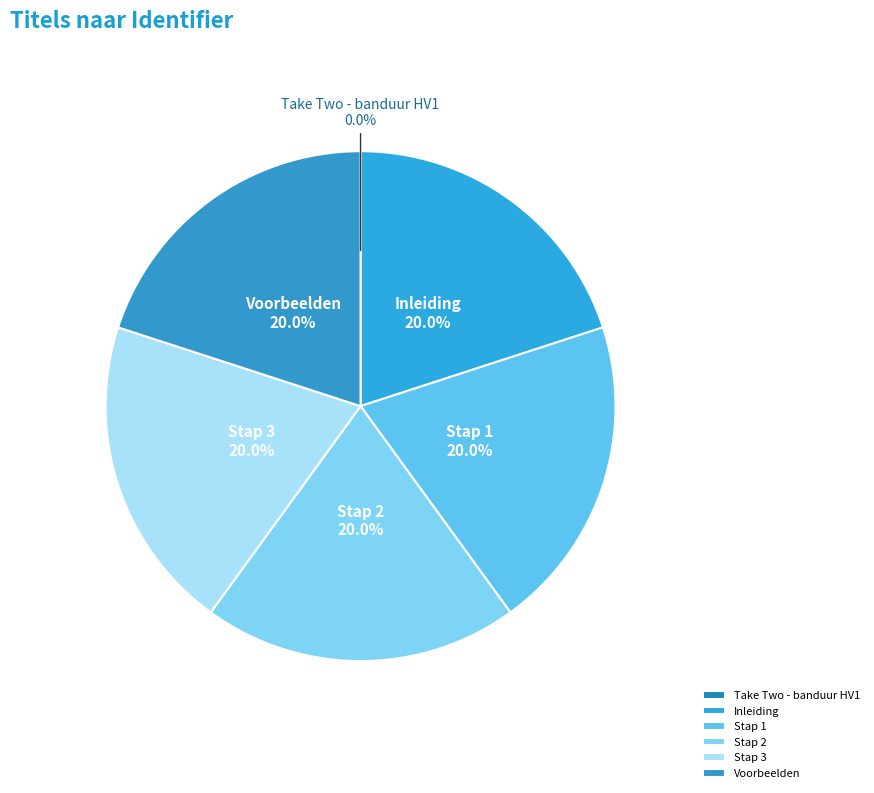

Approximately how many times larger is the value at Voorbeelden compared to Inleiding?

1.0